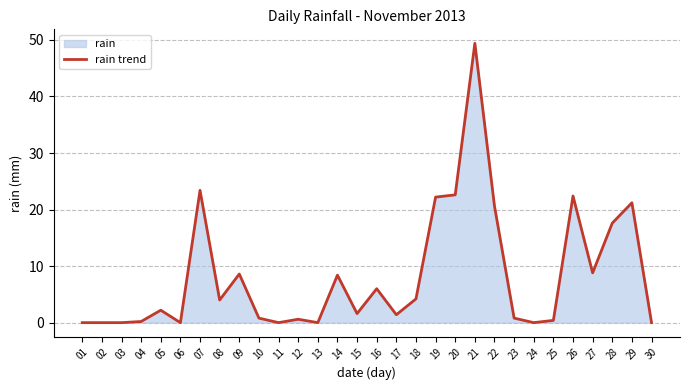

The chart shows a value of 0.0 at 30. True or false?

True